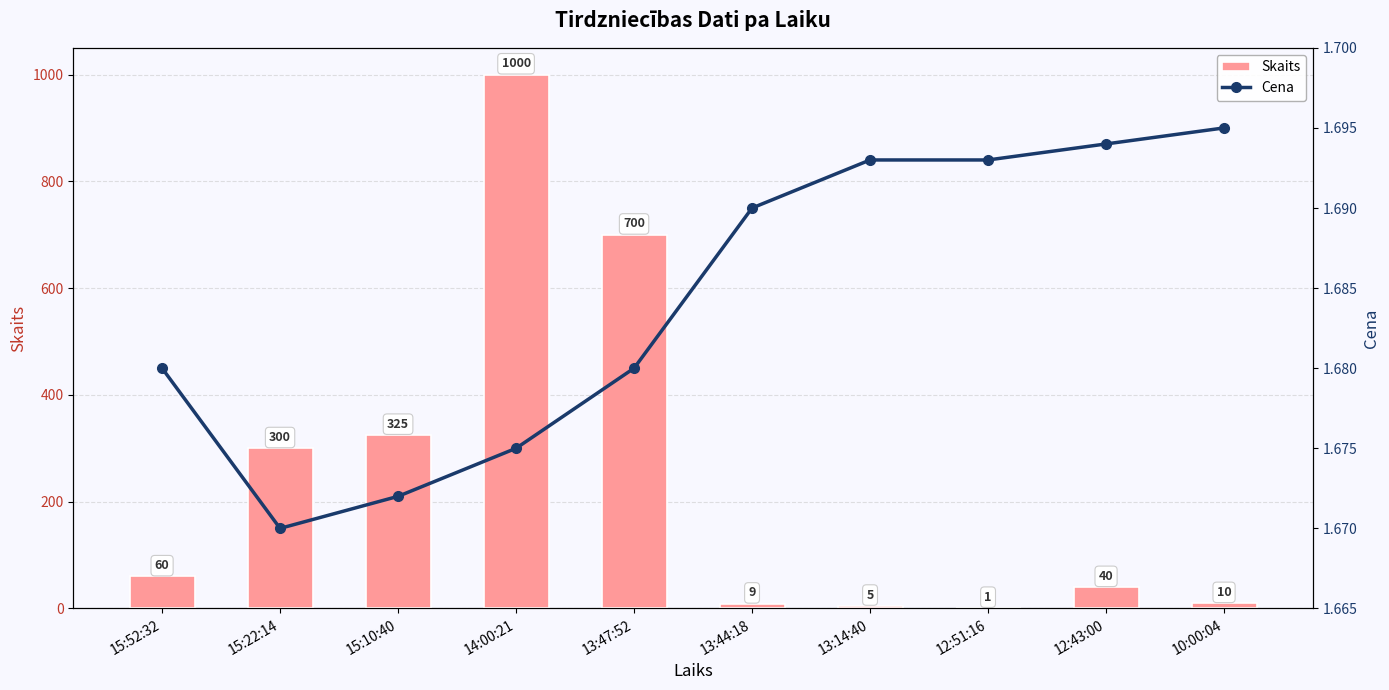

The Skaits series shows 9.0 at 13:44:18. True or false?

True